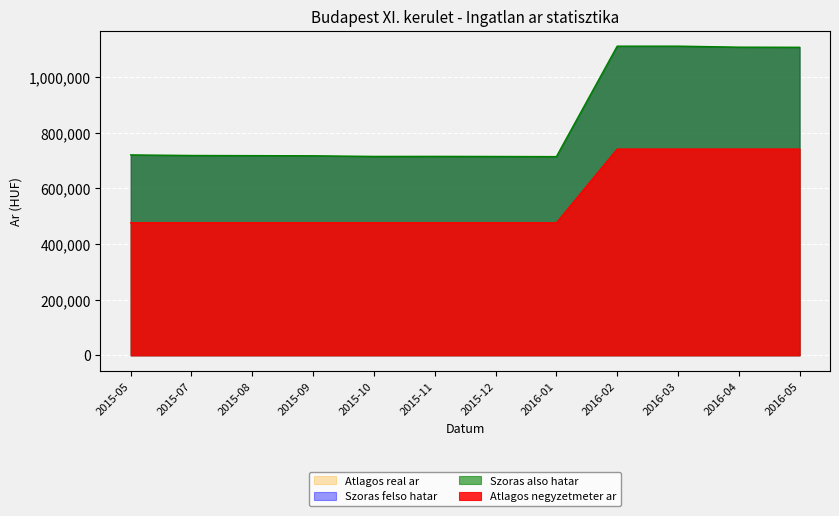

List the series in order of their peak value, lowest first.

Atlagos negyzetmeter ar, Atlagos real ar